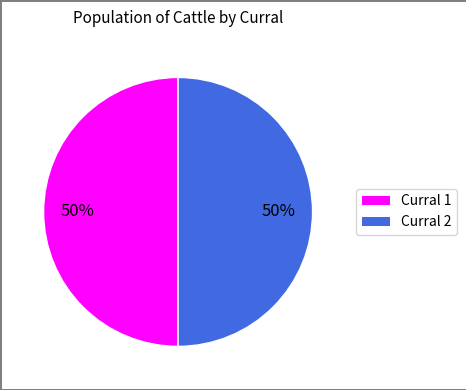

To the nearest percent, what is the average slice percentage?

50%